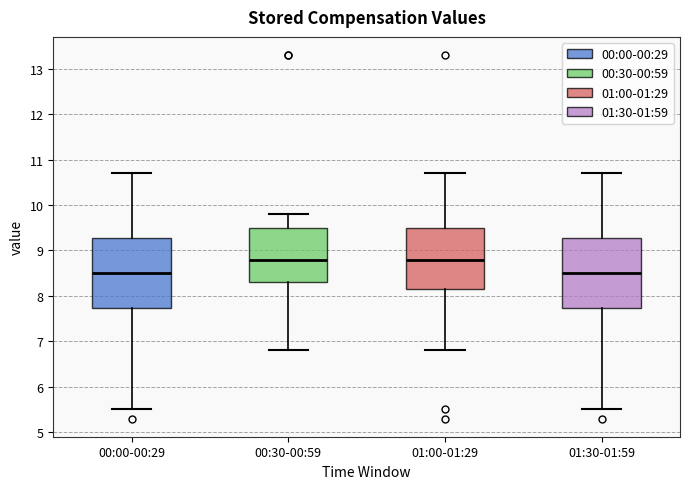

Reading left to right, transcribe this box plot: for each box, give where its median line is, the range the box spans, and where its two whiskers end, as read against the y-axis. The values are not printed on the chart, so give them approximately, as read against the axis.

00:00-00:29: median 8.5, box 7.7 to 9.3, whiskers 5.5 to 10.7
00:30-00:59: median 8.8, box 8.3 to 9.5, whiskers 6.8 to 9.8
01:00-01:29: median 8.8, box 8.2 to 9.5, whiskers 6.8 to 10.7
01:30-01:59: median 8.5, box 7.7 to 9.3, whiskers 5.5 to 10.7